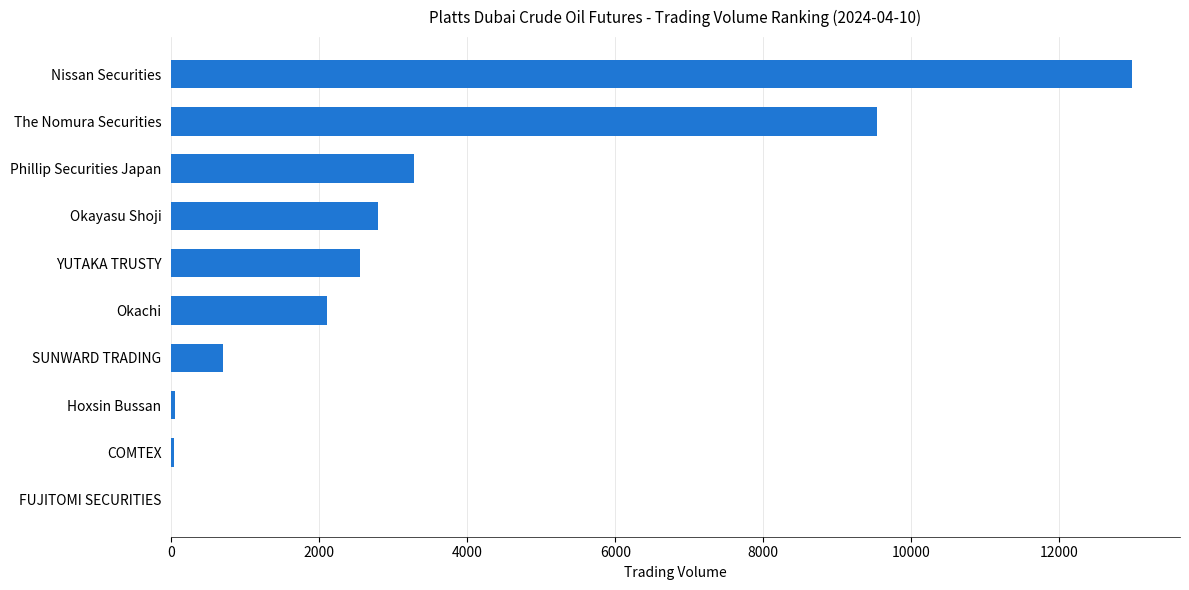

What is the sum of all values?

34036